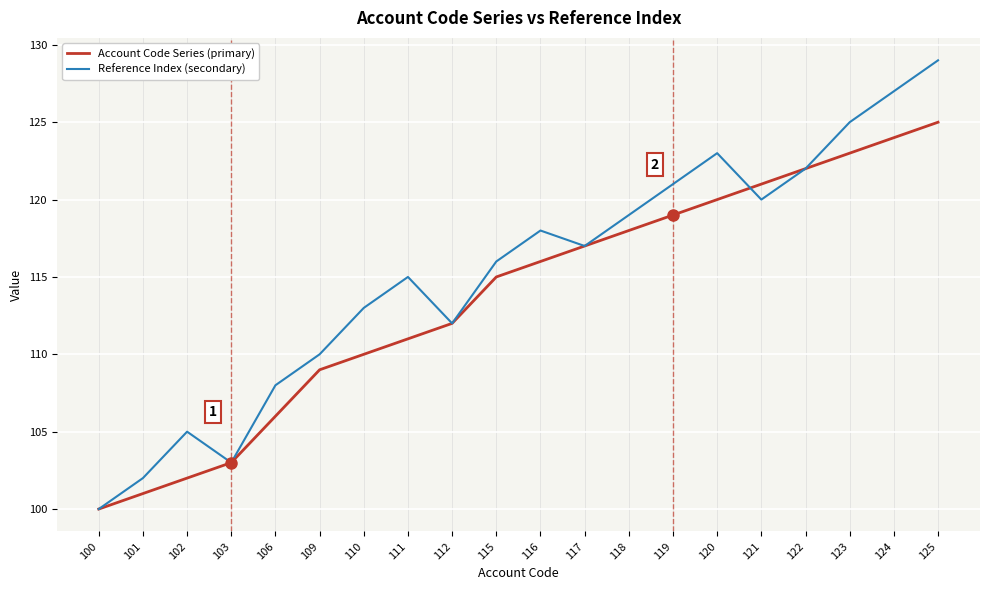

Count the number of categories in the chart.

20